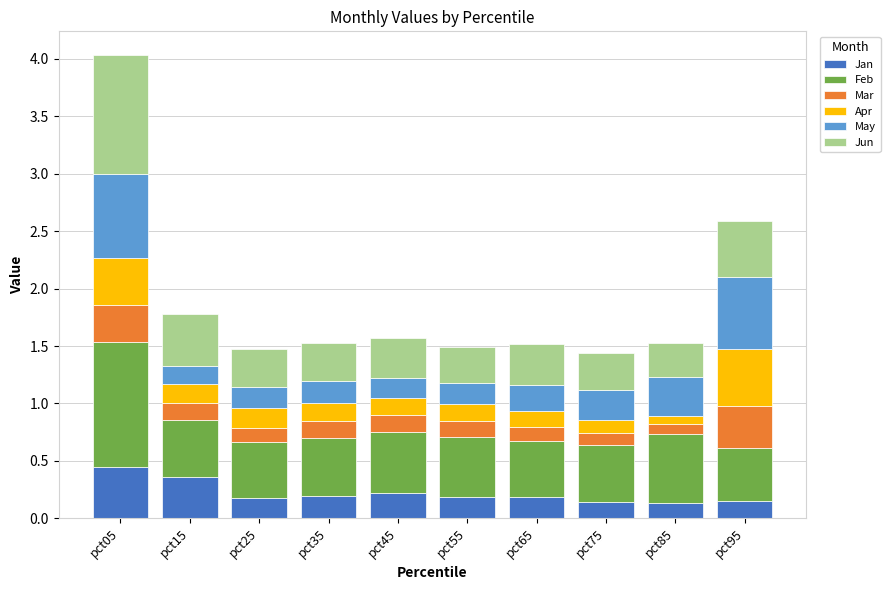

At which category is the sum across all series the highest?

pct05